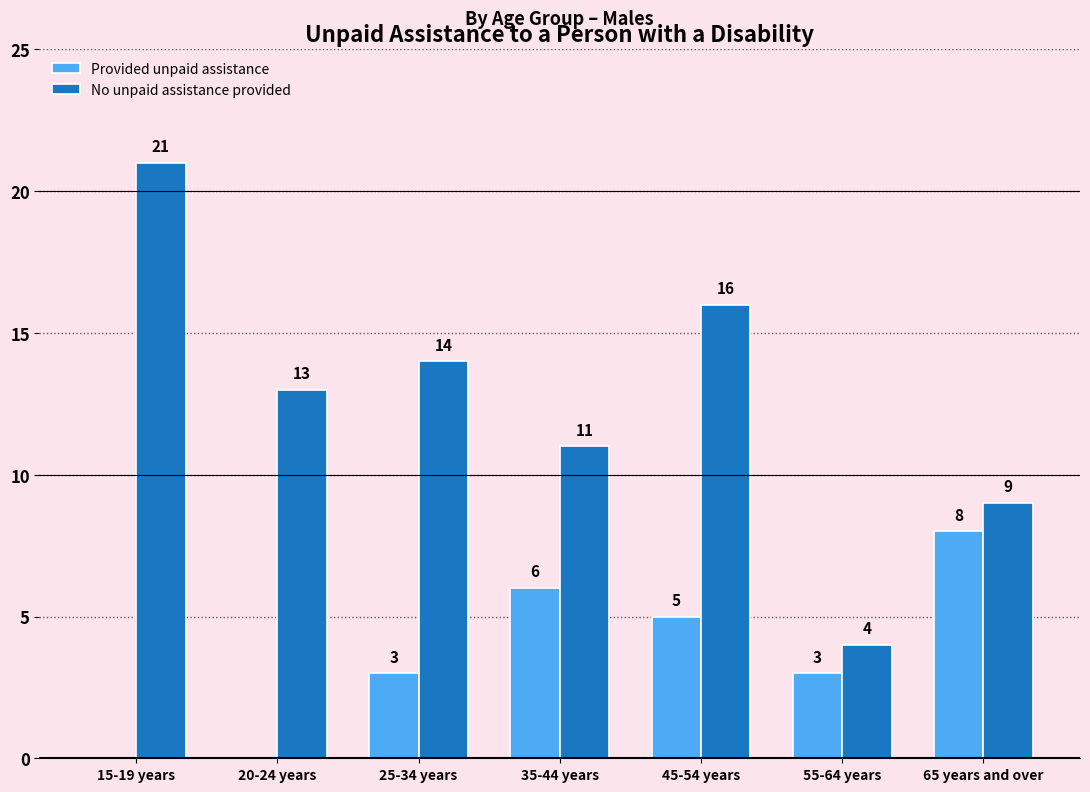

How many positive values does the Provided unpaid assistance series have?

5